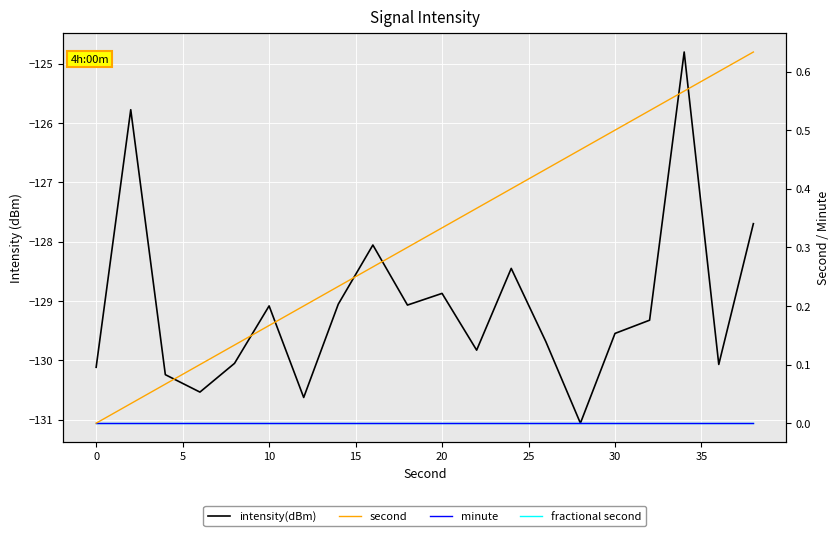

True or false: intensity(dBm) and second cross at least once.

False